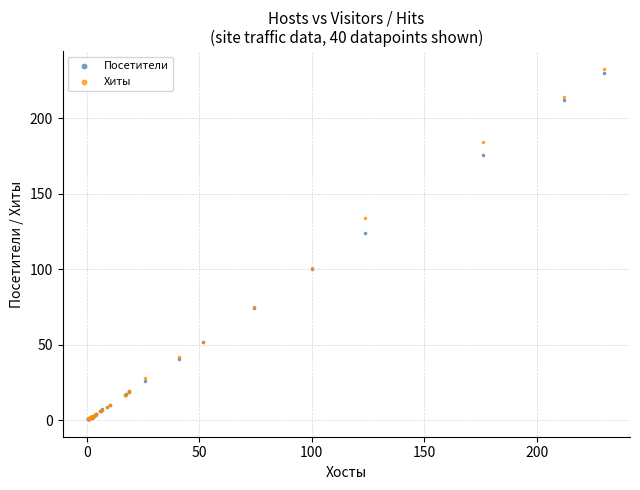

Which series has the largest Y range (max minus min)?

Хиты